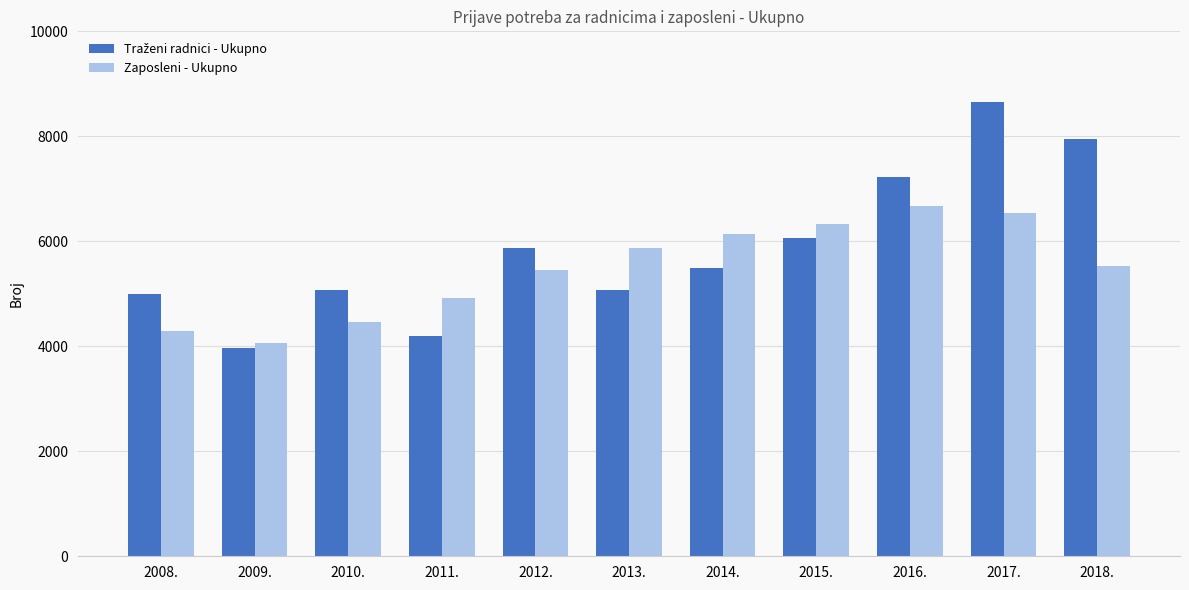

What is the difference between the highest and lowest values at 2016.?

557